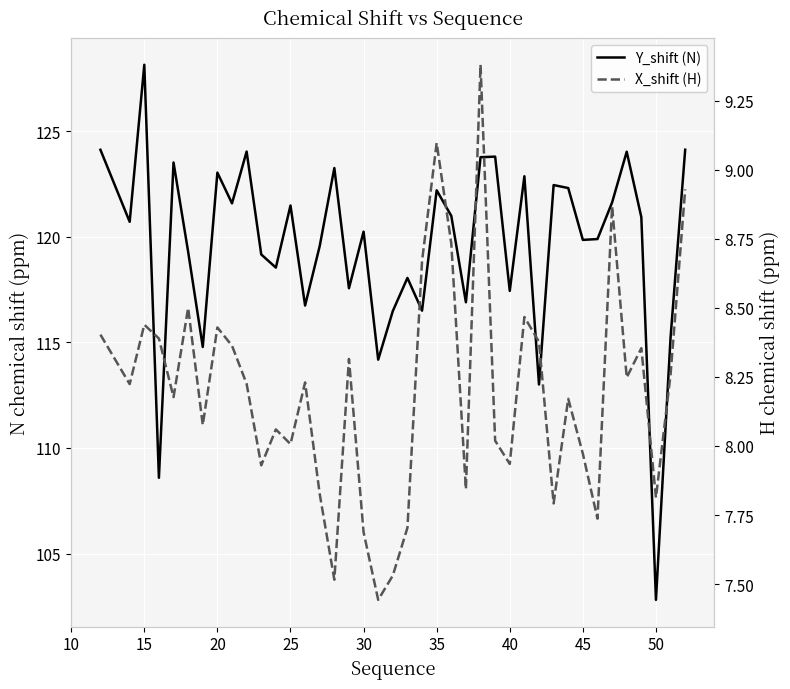

Rank the series by their maximum value, from highest to lowest.

Y_shift (N), X_shift (H)